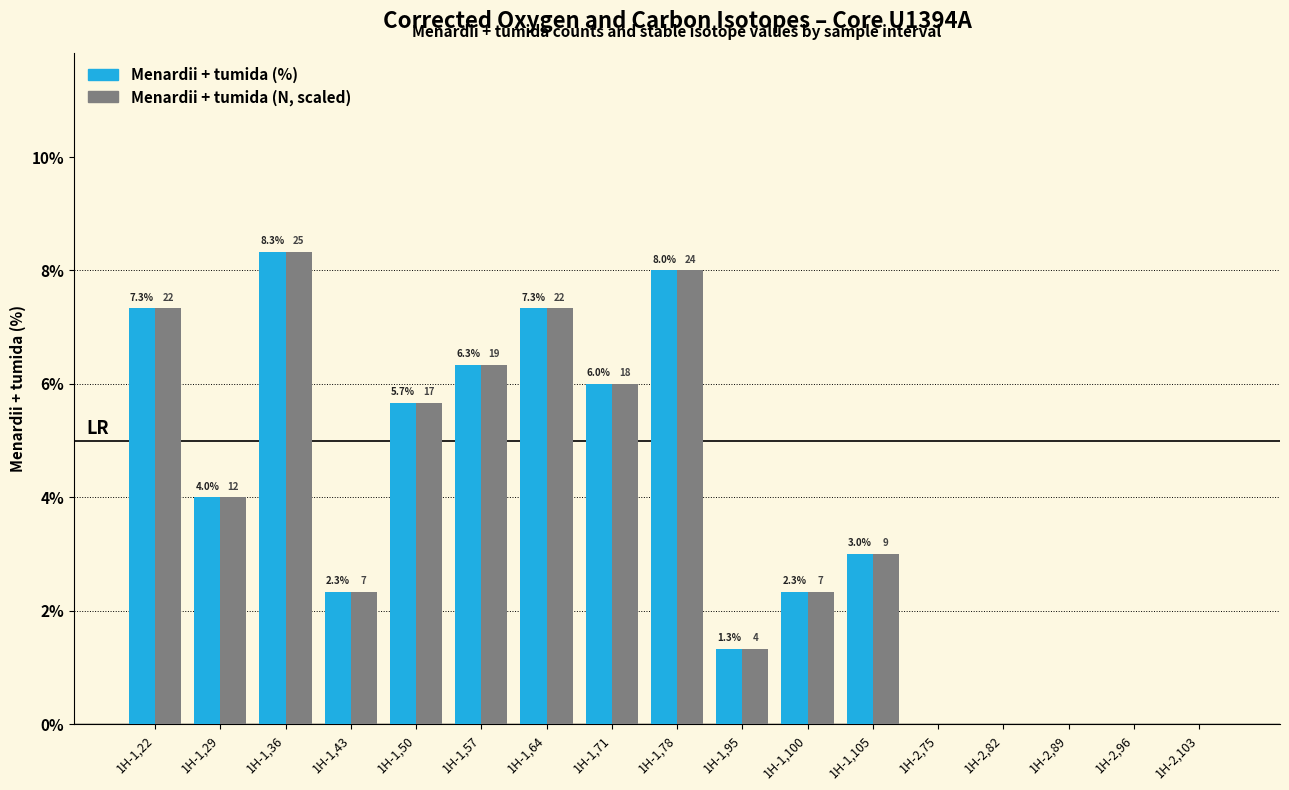

The Menardii + tumida (N, scaled) series shows 3.8 at 1H-2,82. True or false?

False